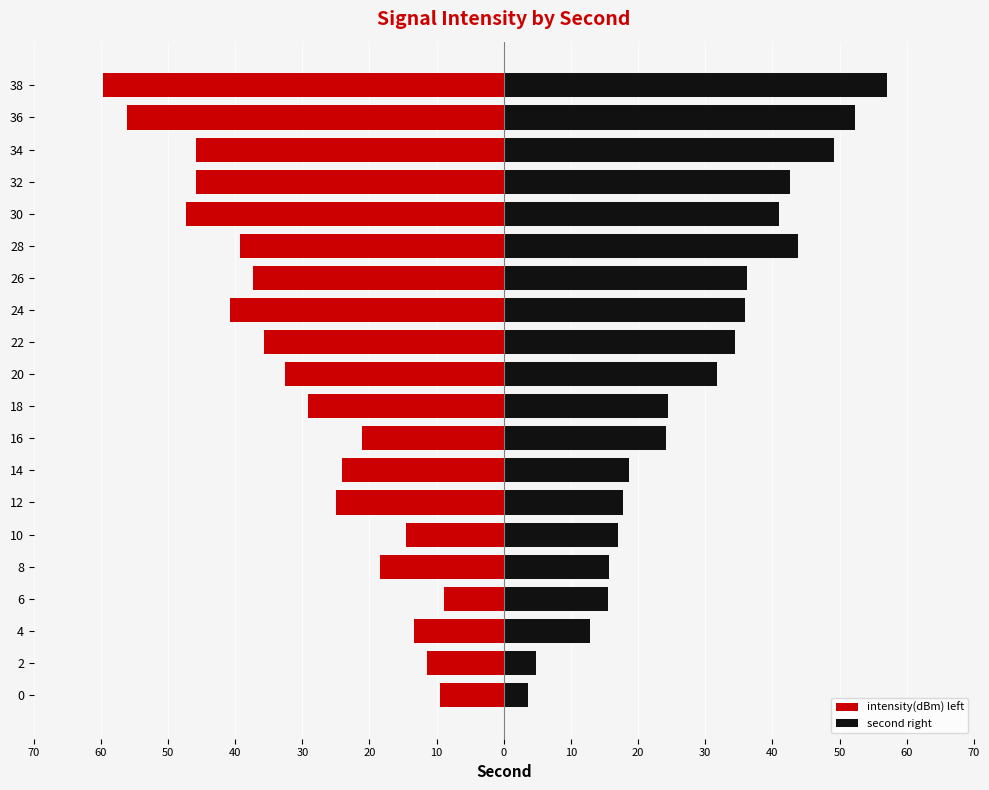

Rank the series by their average value, from lowest to highest.

intensity(dBm) left, second right